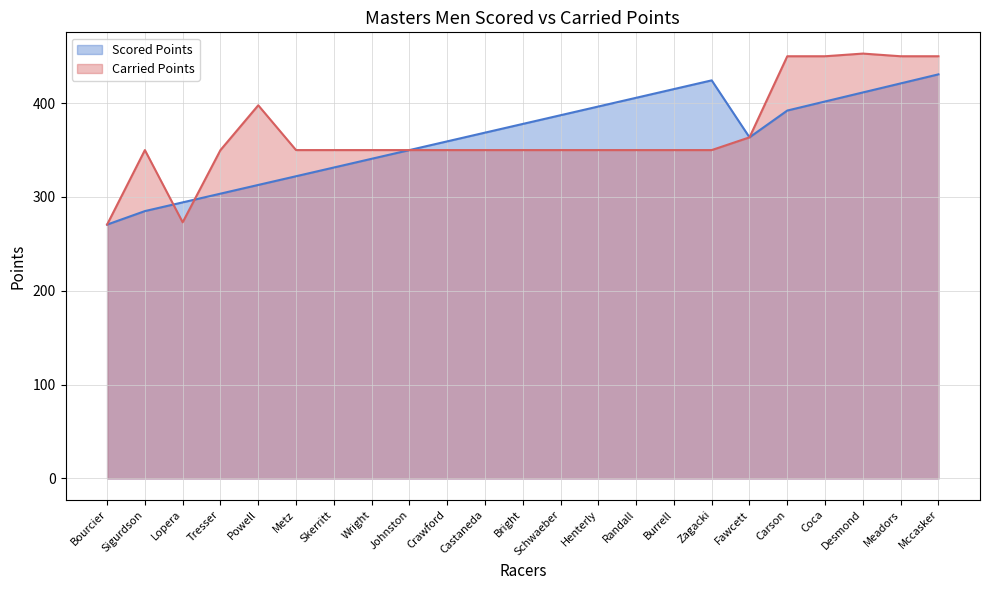

Which series has the largest total across all categories?

Carried Points